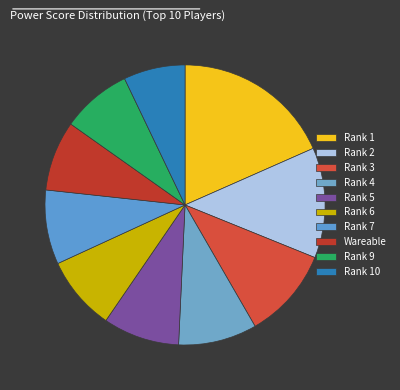

How many segments does this pie chart have?

10